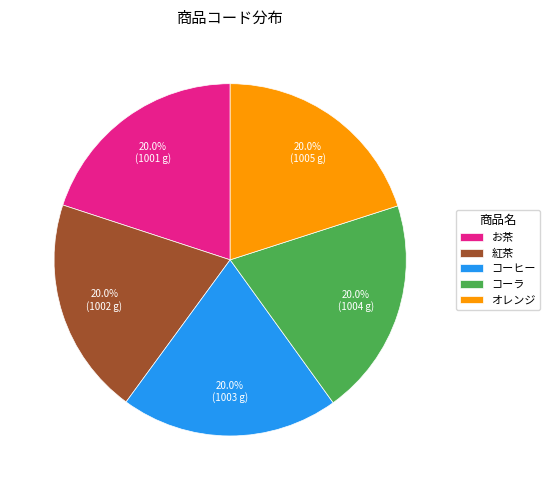

How much of the chart is everything except お茶?

80.0%